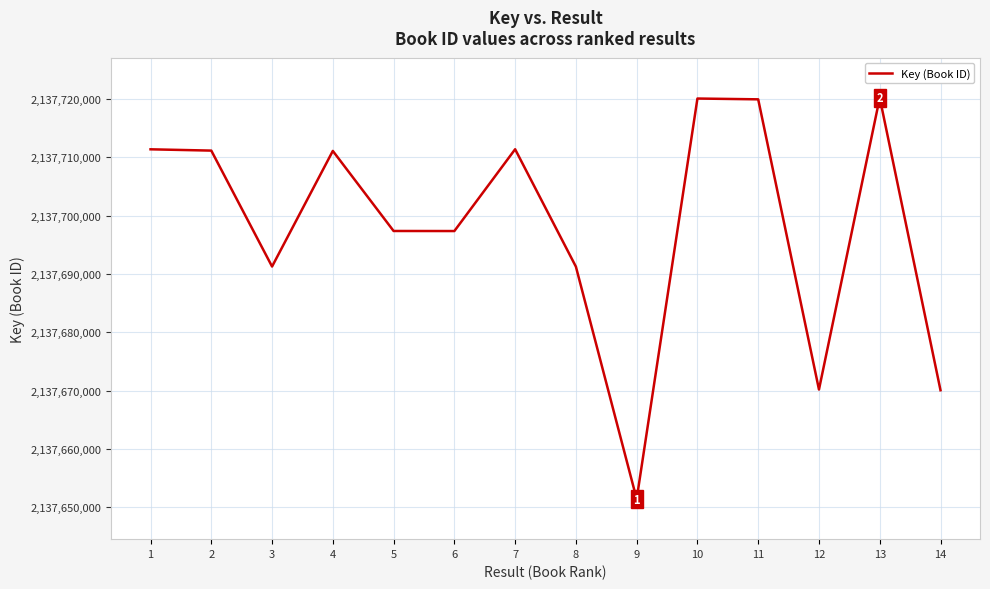

Read the value at 6, to the nearest 50.

2137697400